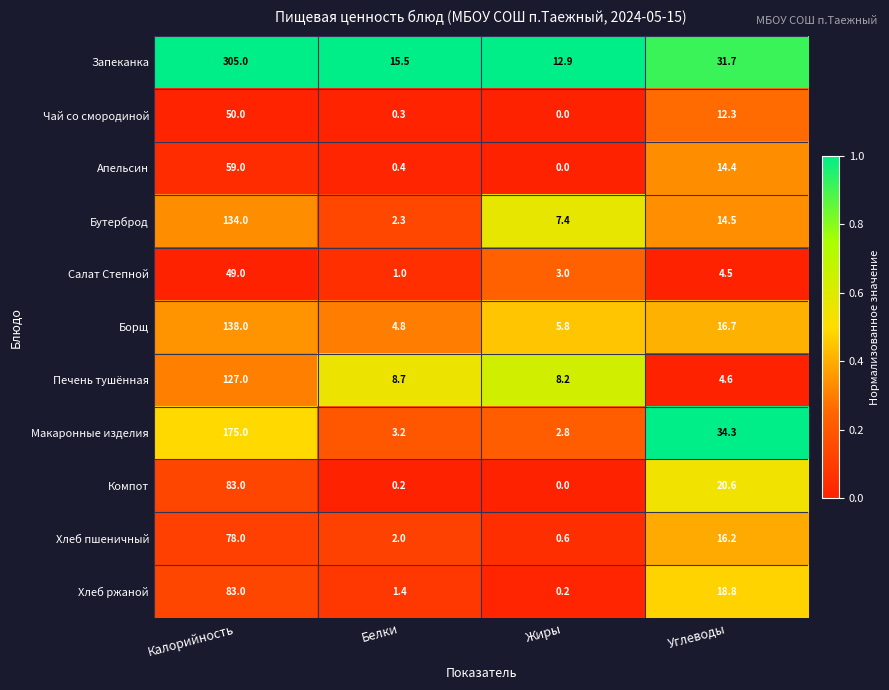

True or false: Запеканка has a value of 490.2 at Калорийность.

False